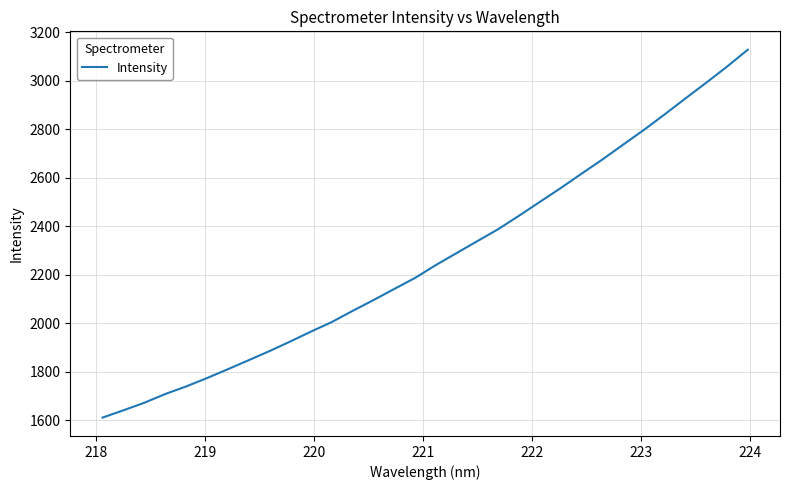

What is the smallest value displayed?

1610.9